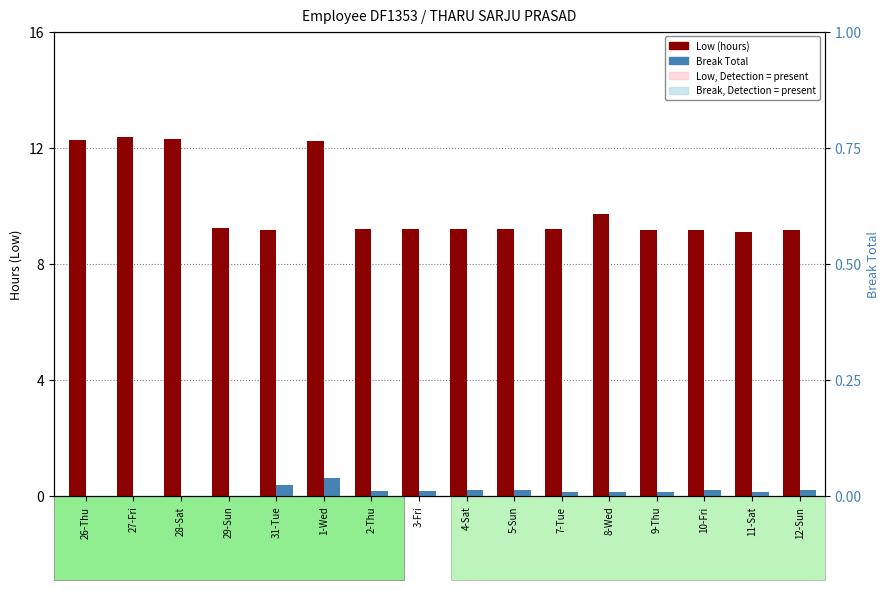

Count the Break Total values in the range 0 to 1.

16